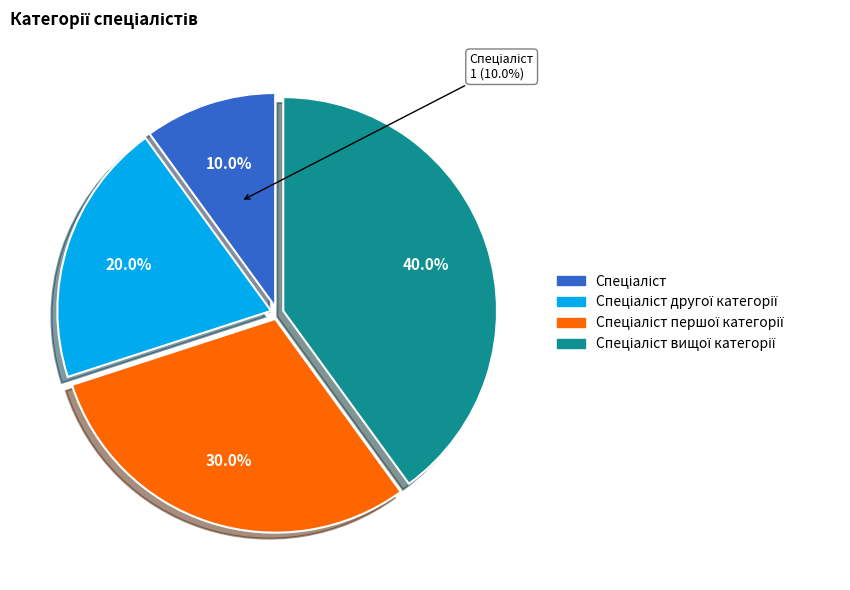

To the nearest percent, what is the difference between the largest and smallest slice percentages?

30%